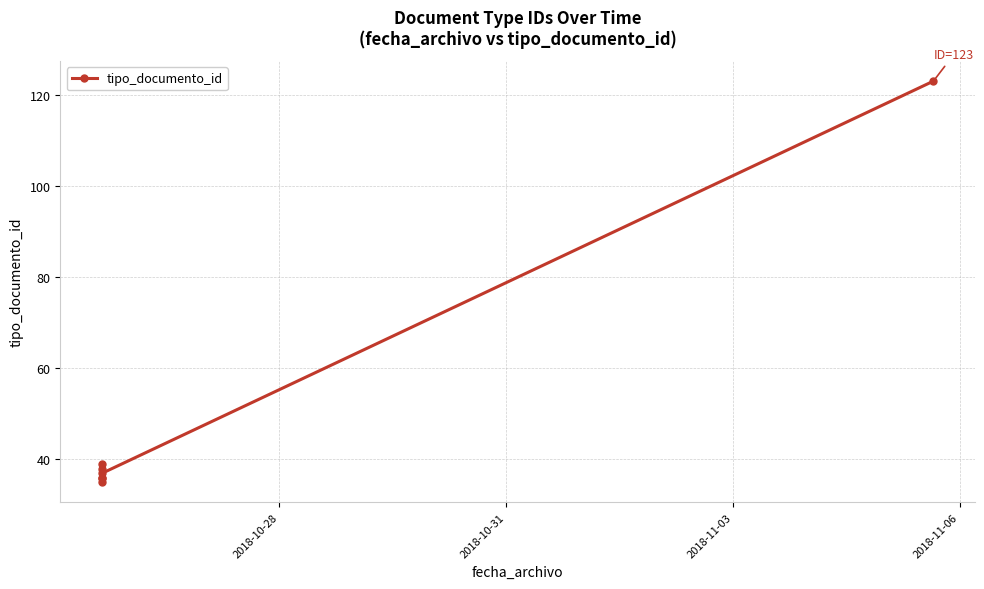

How many interior local peaks (higher than both neighbors) does the data have?

1